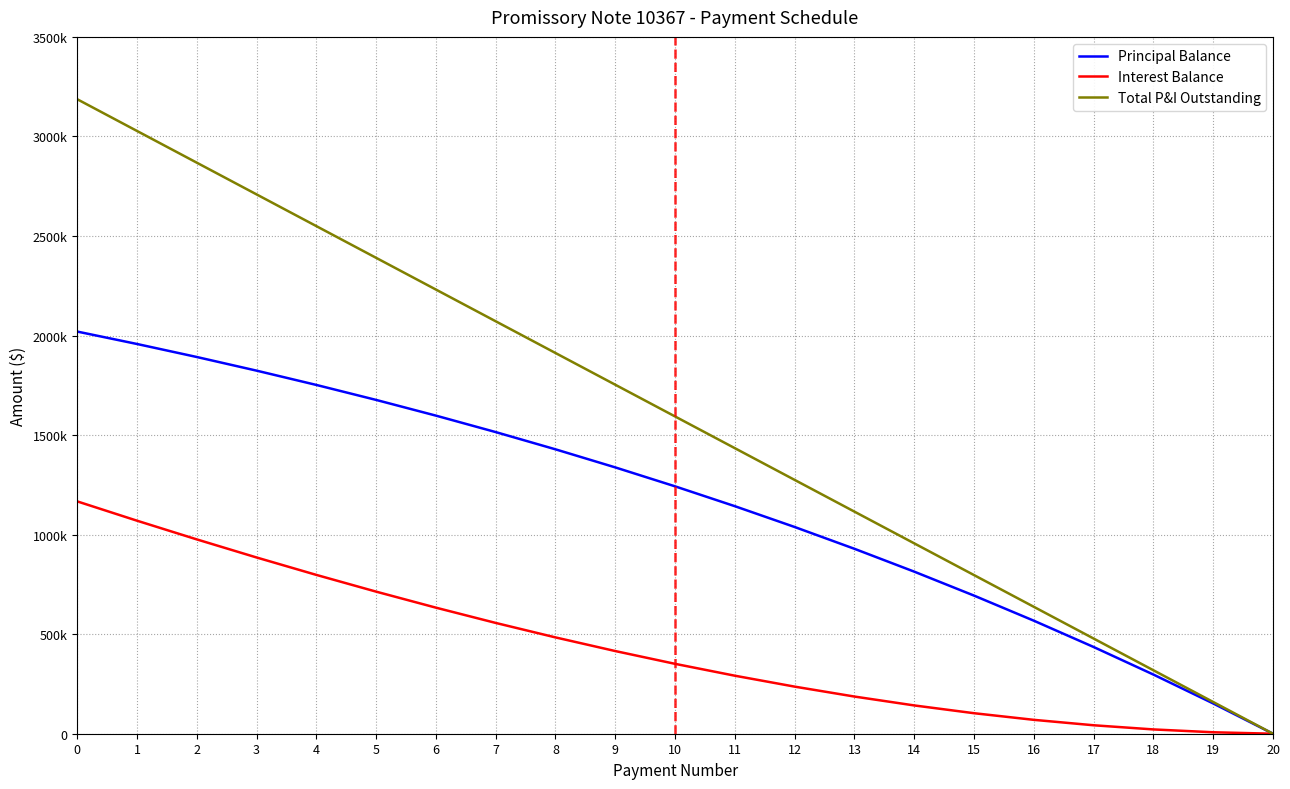

At which label is Principal Balance closest to 1010000?

12